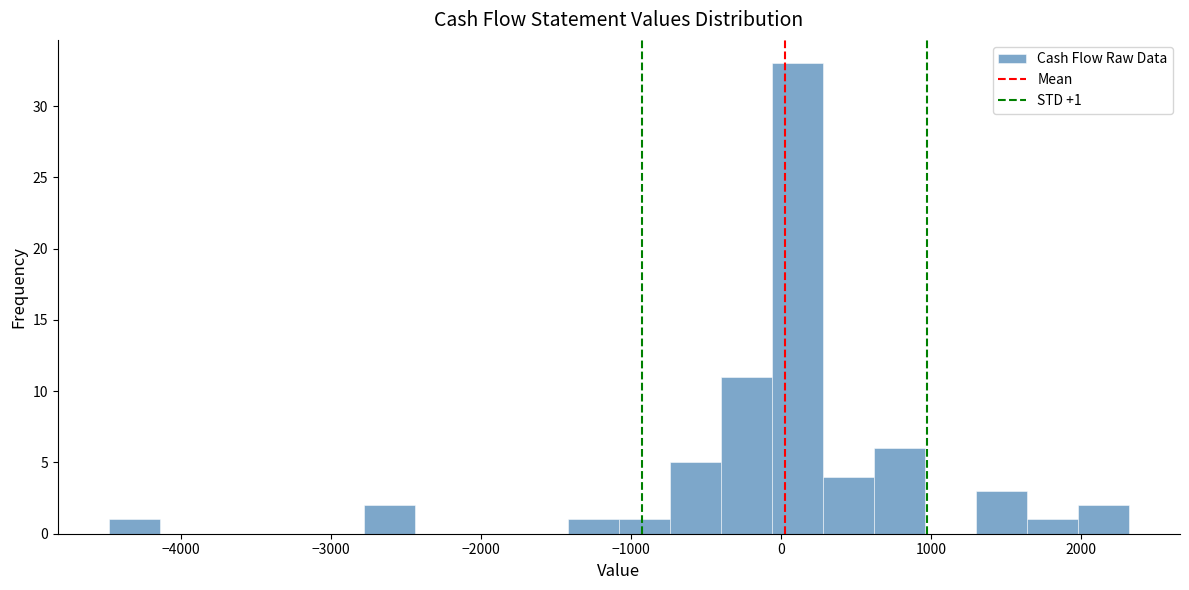

Around what value on the x-axis is the tallest bar? Give the approximate position of its centre, as read against the axis.

100